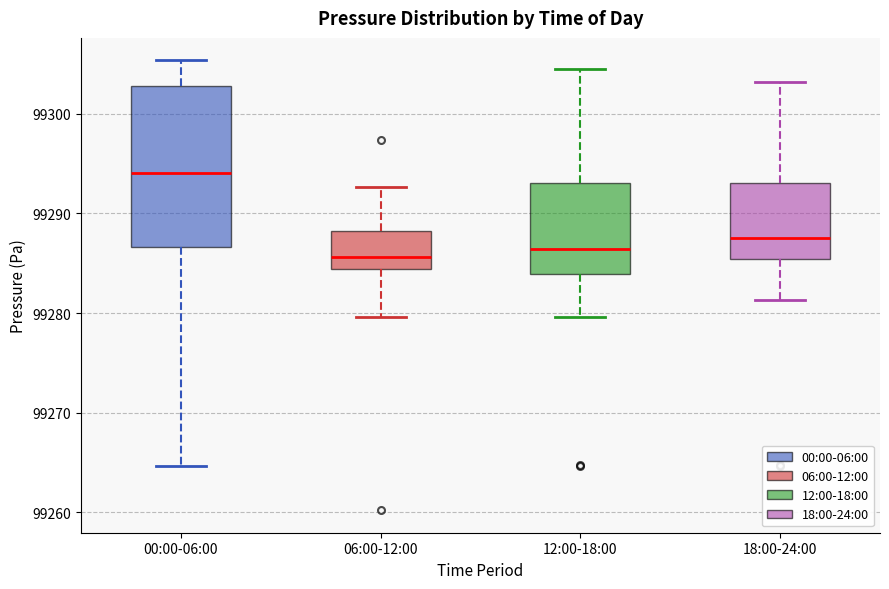

Which box has the highest median line?

00:00-06:00